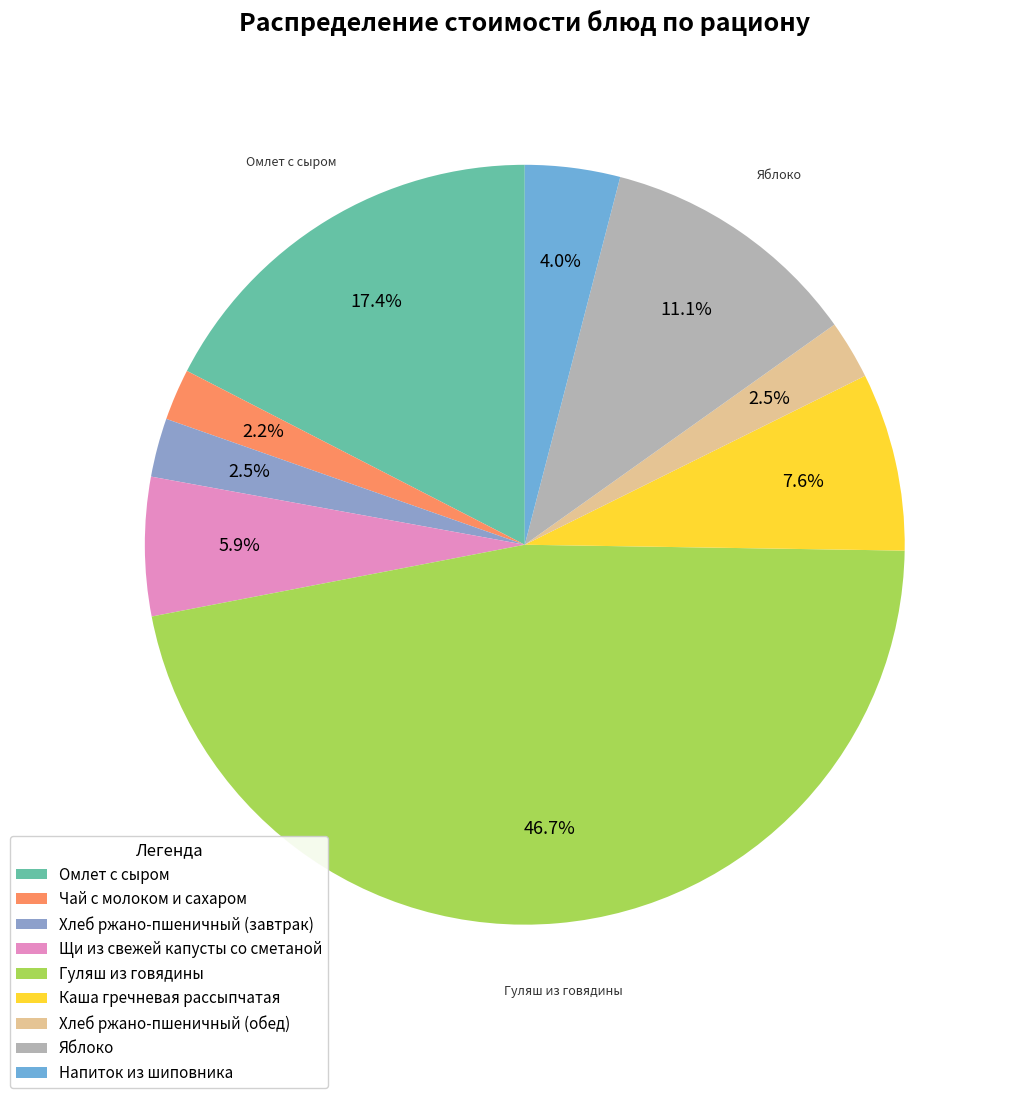

To the nearest percent, what percentage of the pie is Омлет с сыром?

17%